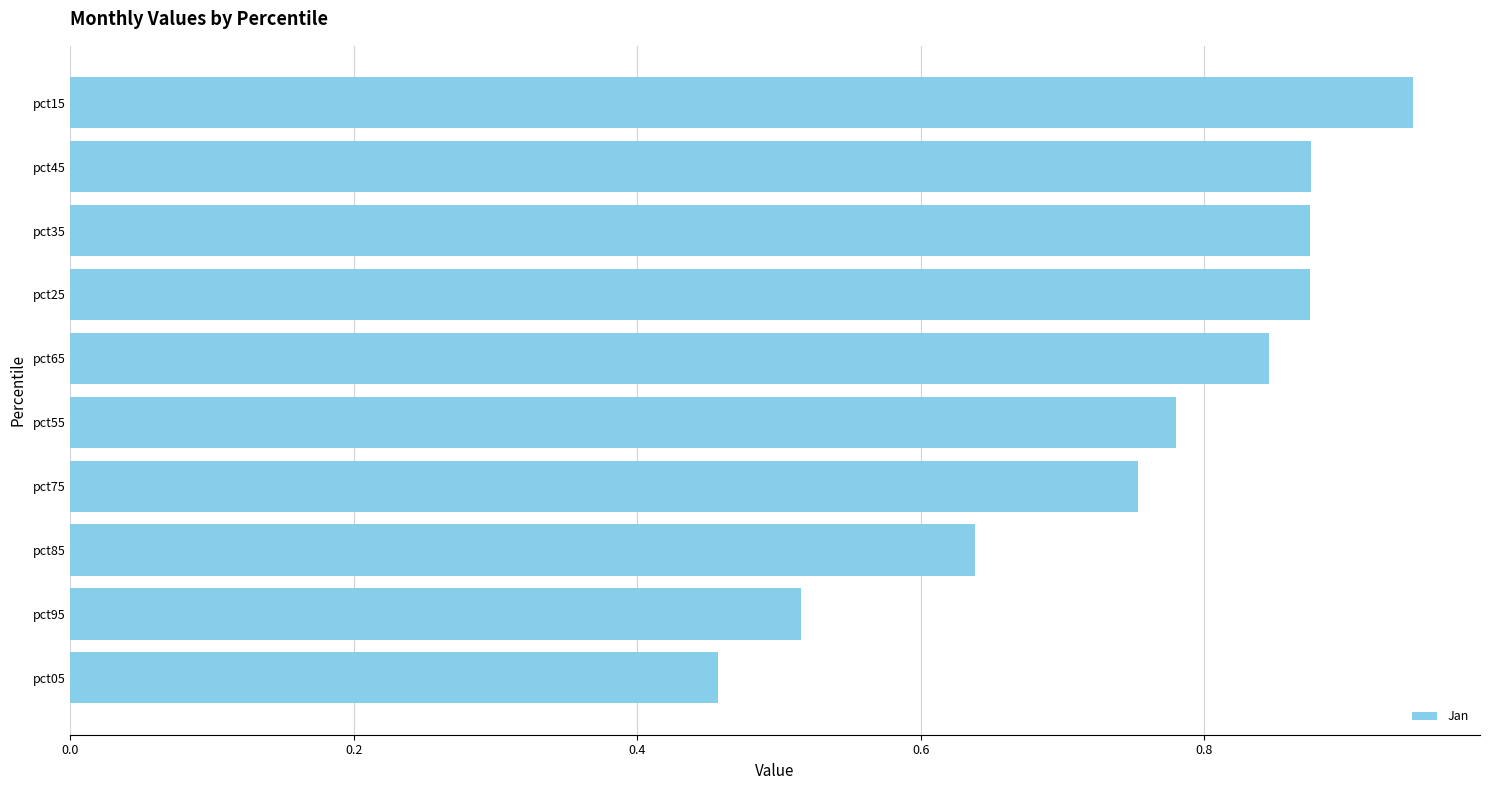

Which has a higher value, pct75 or pct85?

pct75